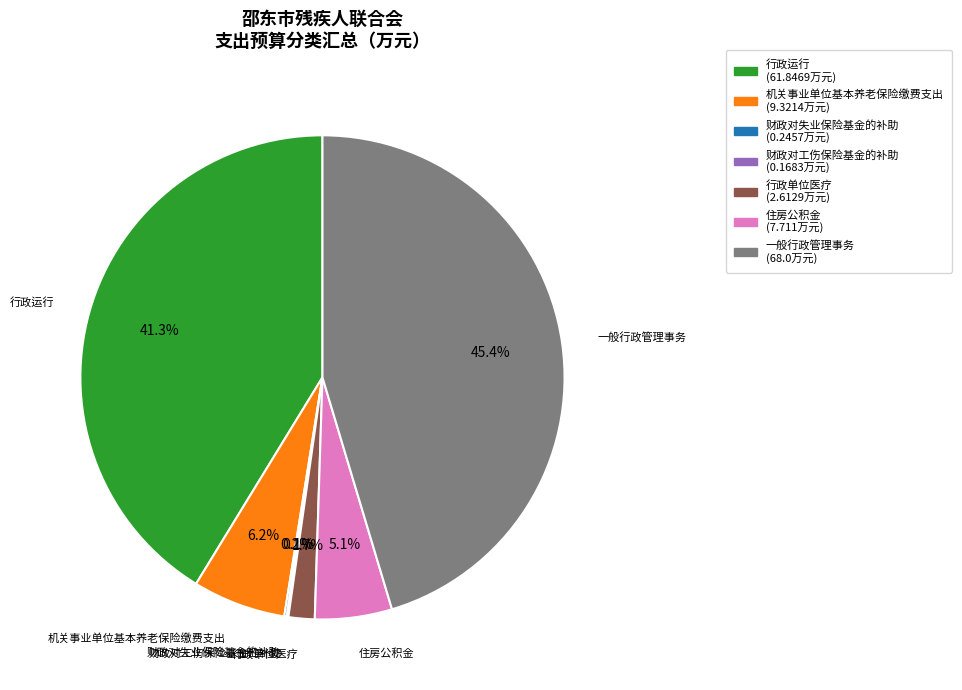

Is there a majority slice in this chart?

No